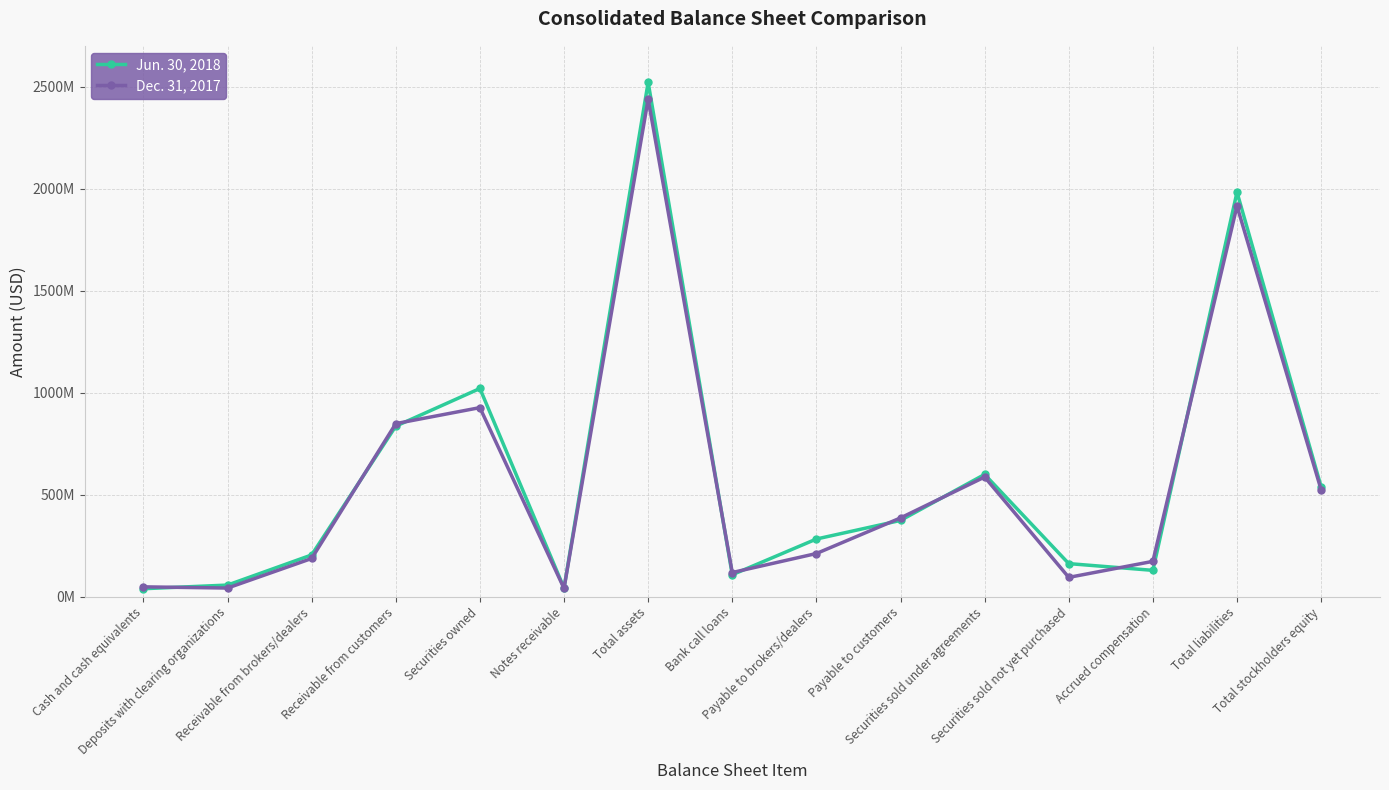

Between Receivable from brokers/dealers and Notes receivable, which series saw the biggest shift?

Jun. 30, 2018